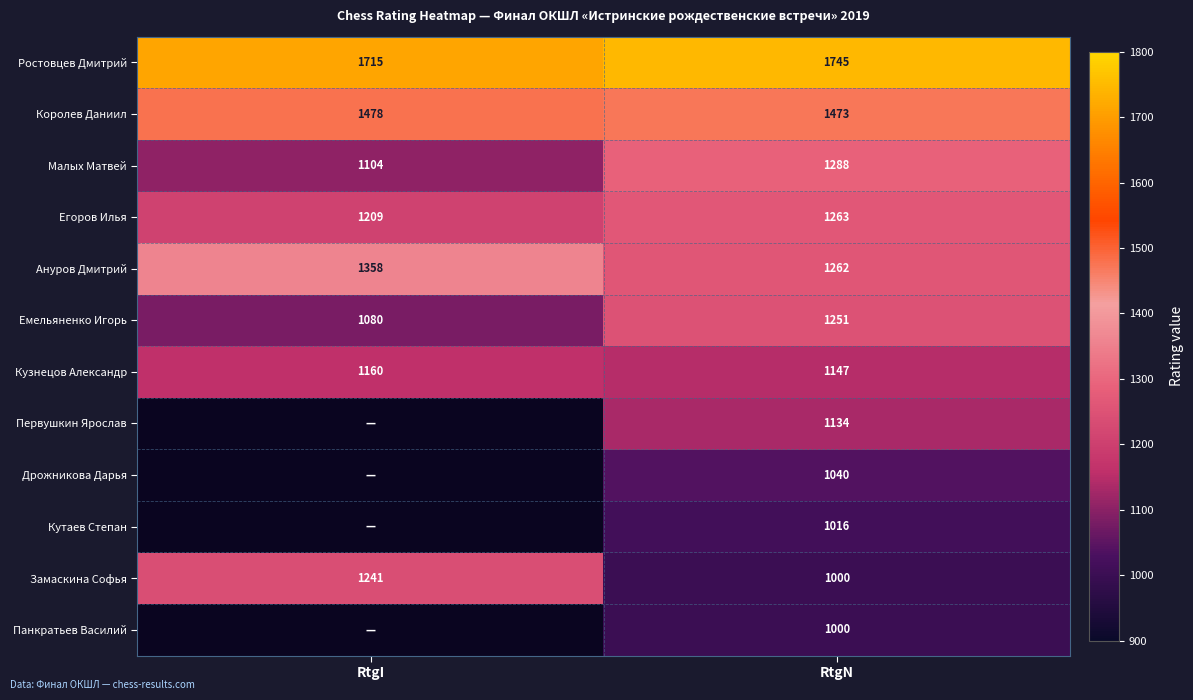

Count the Малых Матвей values in the range 1104 to 1288.

2